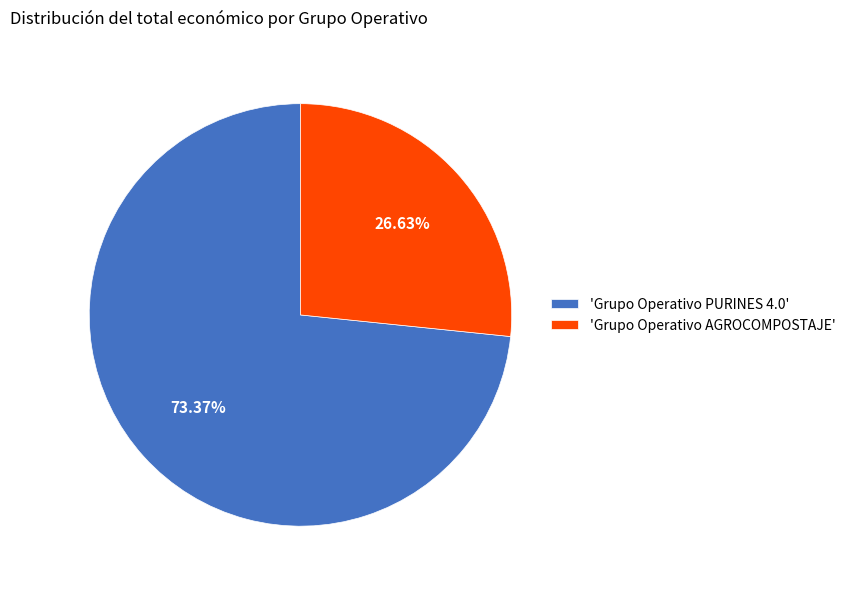

Which slice is the smallest?

'Grupo Operativo AGROCOMPOSTAJE'